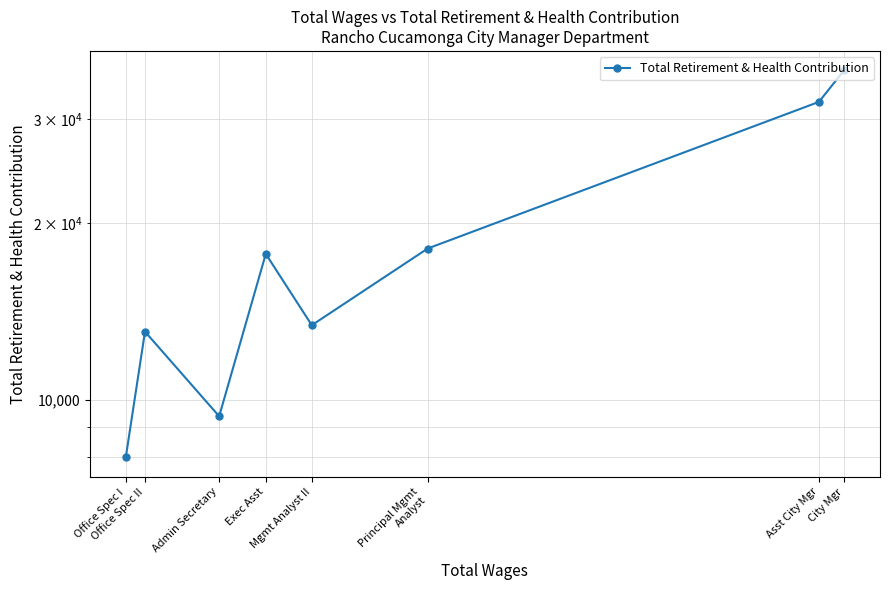

How many points are lower than both their immediate neighbors (excluding endpoints)?

2